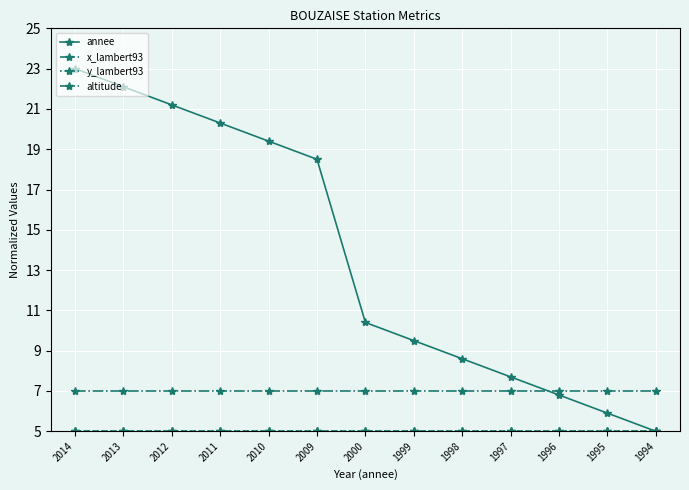

Rank the categories by annee value from lowest to highest.

1994, 1995, 1996, 1997, 1998, 1999, 2000, 2009, 2010, 2011, 2012, 2013, 2014